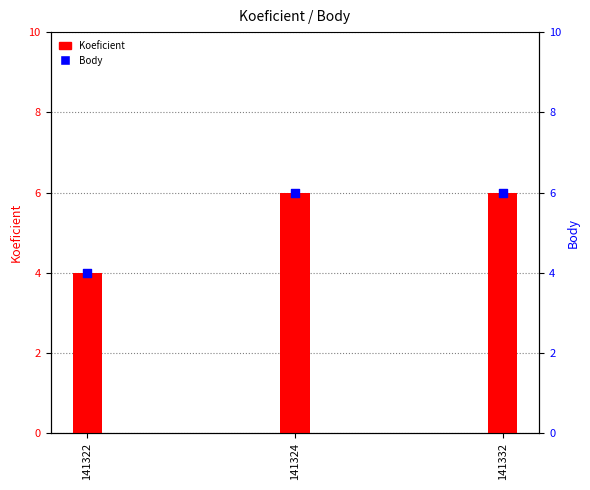

Which series has the widest spread of Y values?

Koeficient